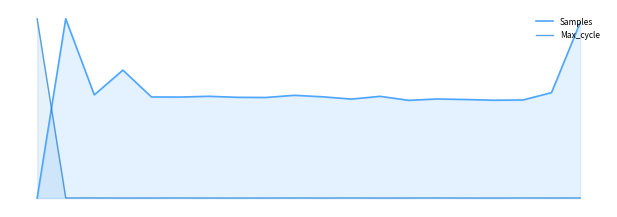

List the labels in order of Samples value, largest first.

1, 19, 3, 18, 2, 9, 6, 12, 10, 4, 5, 7, 8, 14, 11, 15, 17, 16, 13, 0